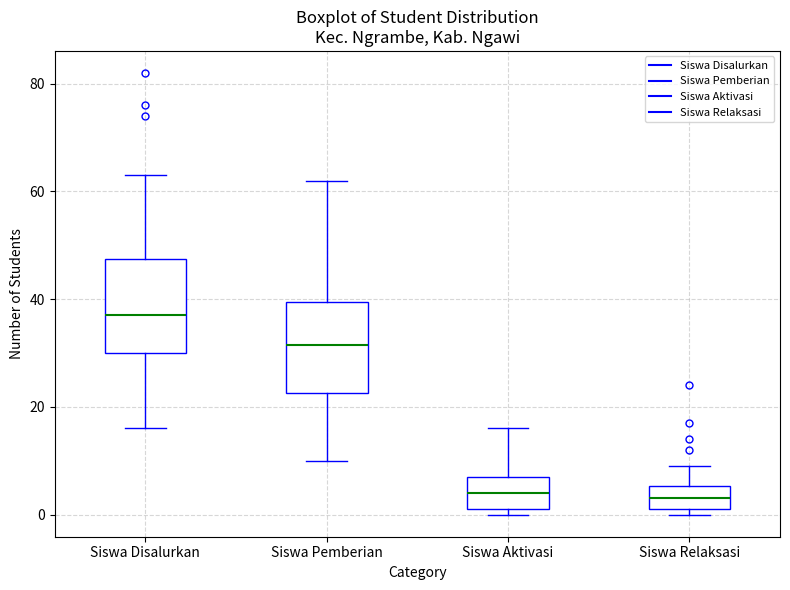

Which box has the highest median line?

Siswa Disalurkan